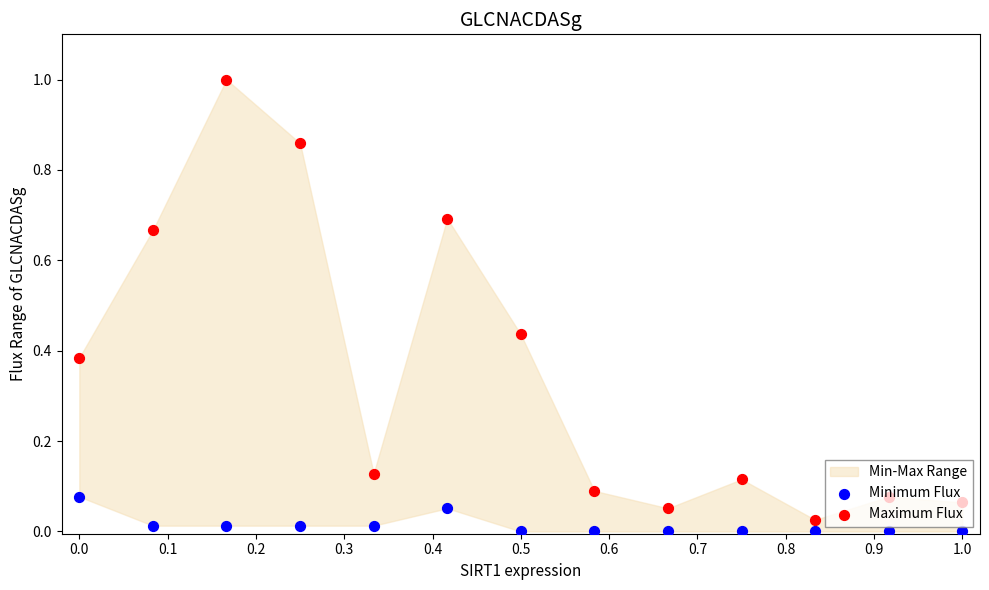

At which category is the sum across all series the highest?

0.2